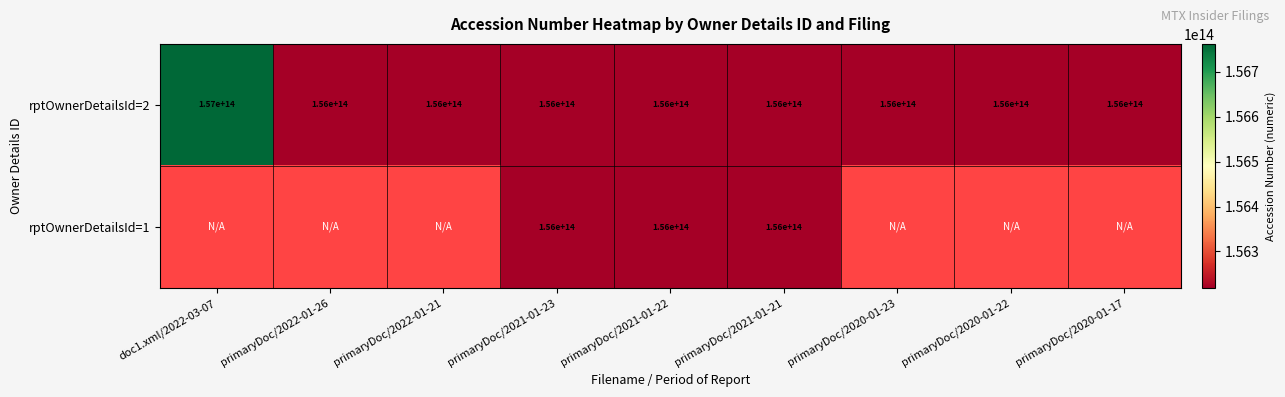

Which category has the highest value in the rptOwnerDetailsId=2 series?

doc1.xml/2022-03-07